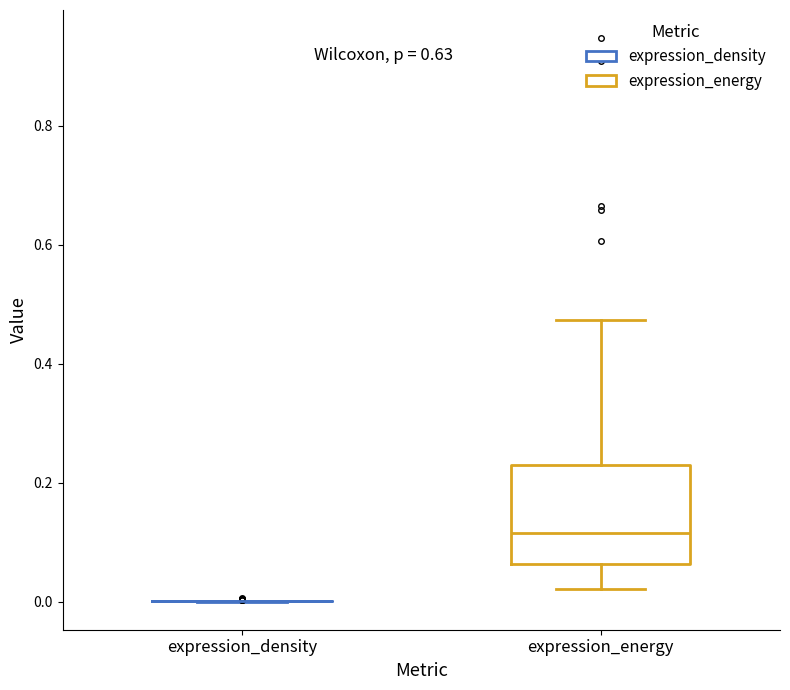

Reading left to right, transcribe this box plot: for each box, give where its median line is, the range the box spans, and where its two whiskers end, as read against the y-axis. The values are not printed on the chart, so give them approximately, as read against the axis.

expression_density: box collapsed to a line at 0.00, whiskers 0.00 to 0.00
expression_energy: median 0.12, box 0.06 to 0.24, whiskers 0.02 to 0.48